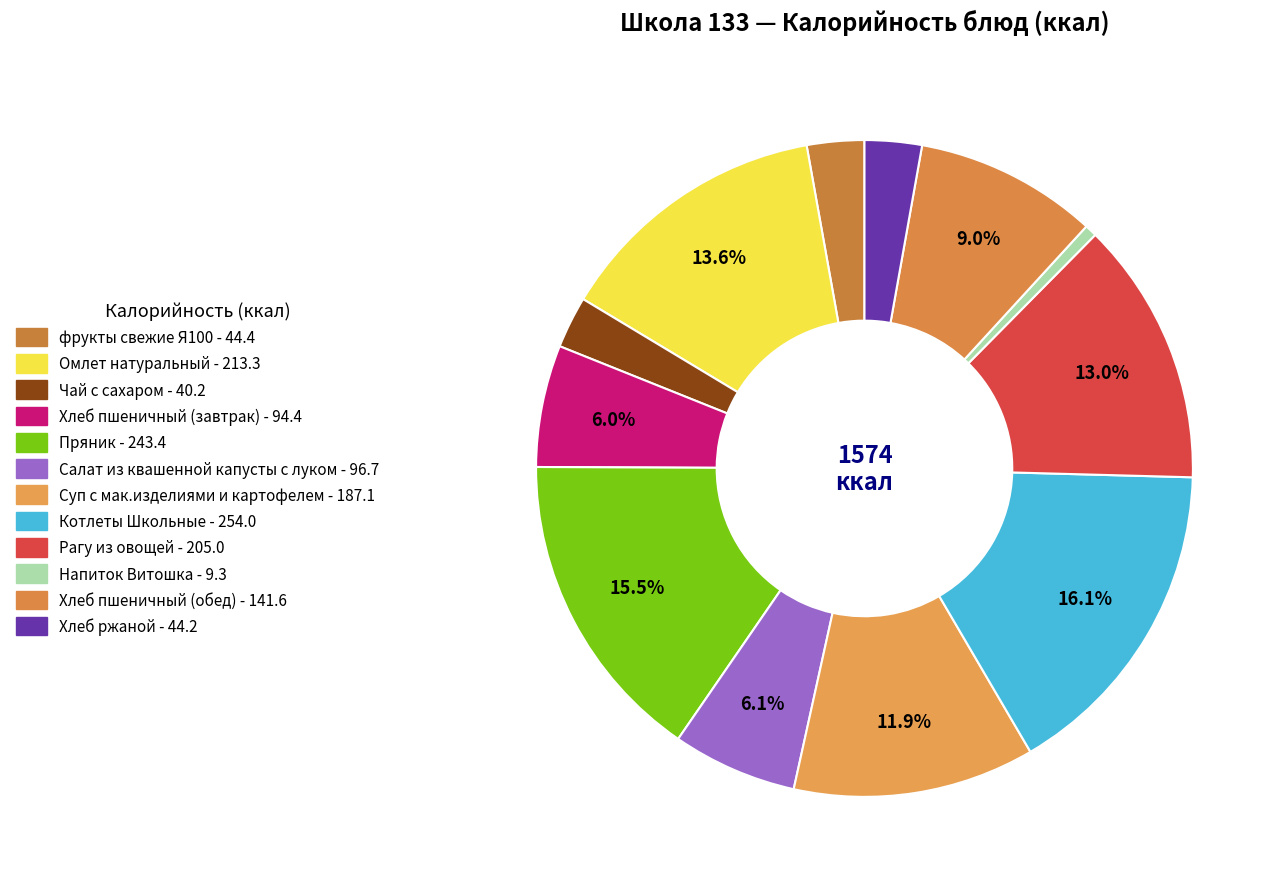

Which category has the smallest portion of the pie?

Напиток Витошка